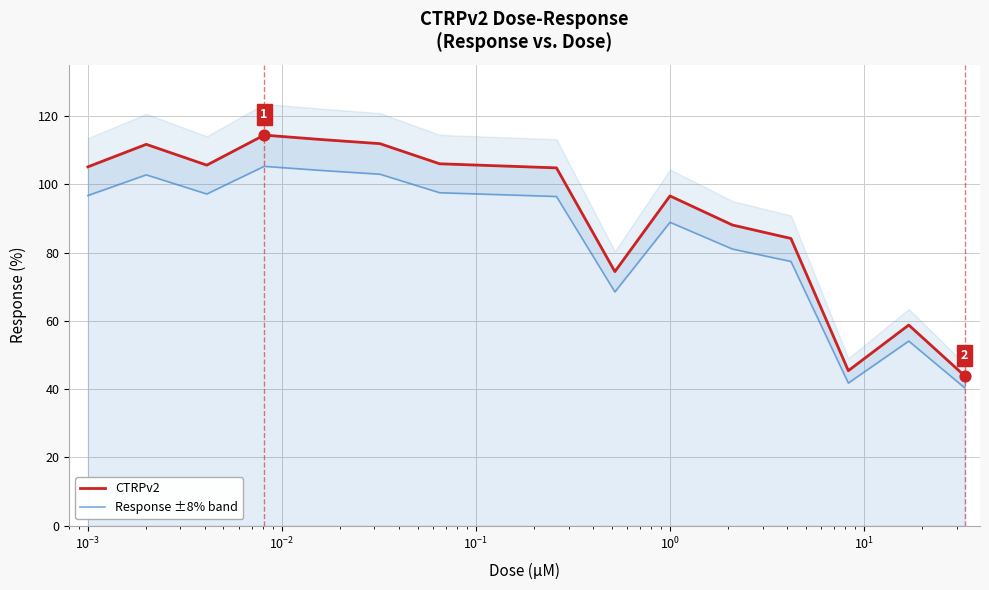

What are all the series names shown in the legend?

CTRPv2, Response ±8% band